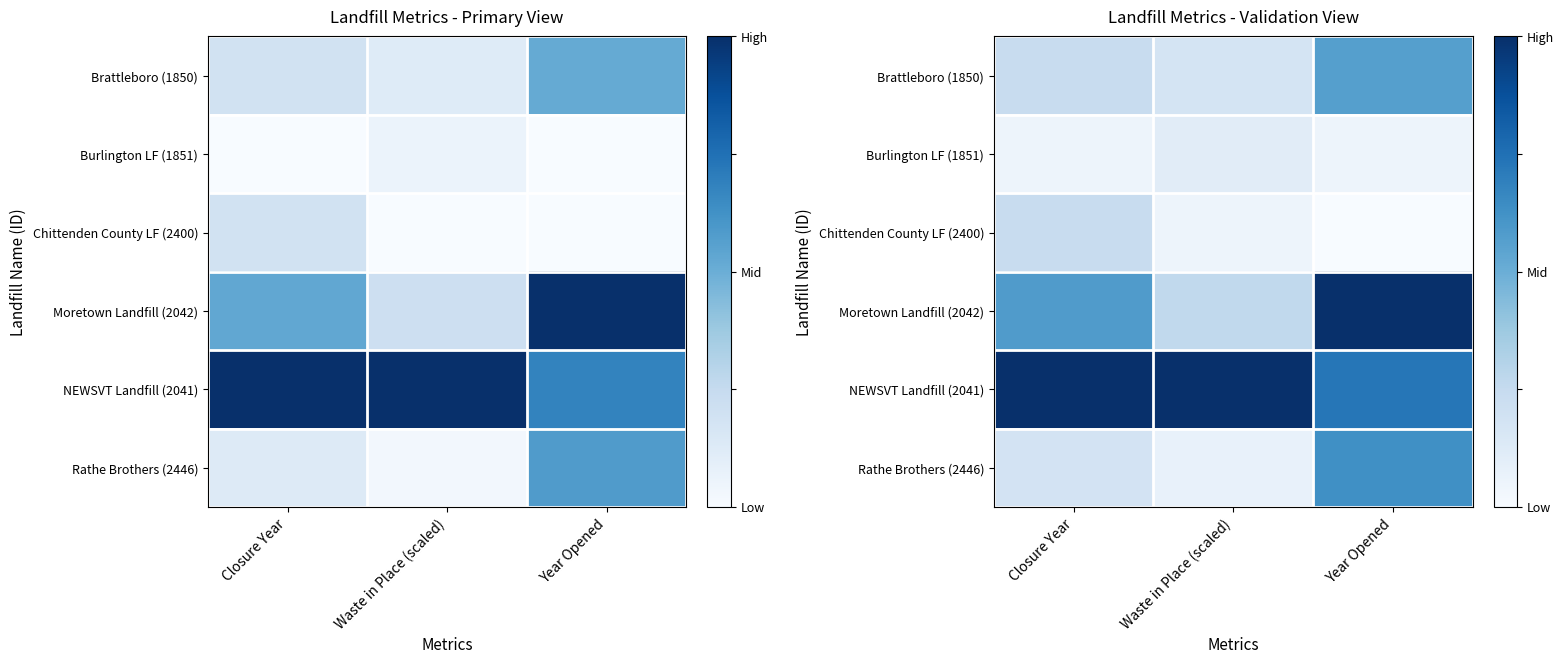

Is the value of Brattleboro (1850) at Waste in Place (scaled) greater than the value of NEWSVT Landfill (2041) at Closure Year?

No